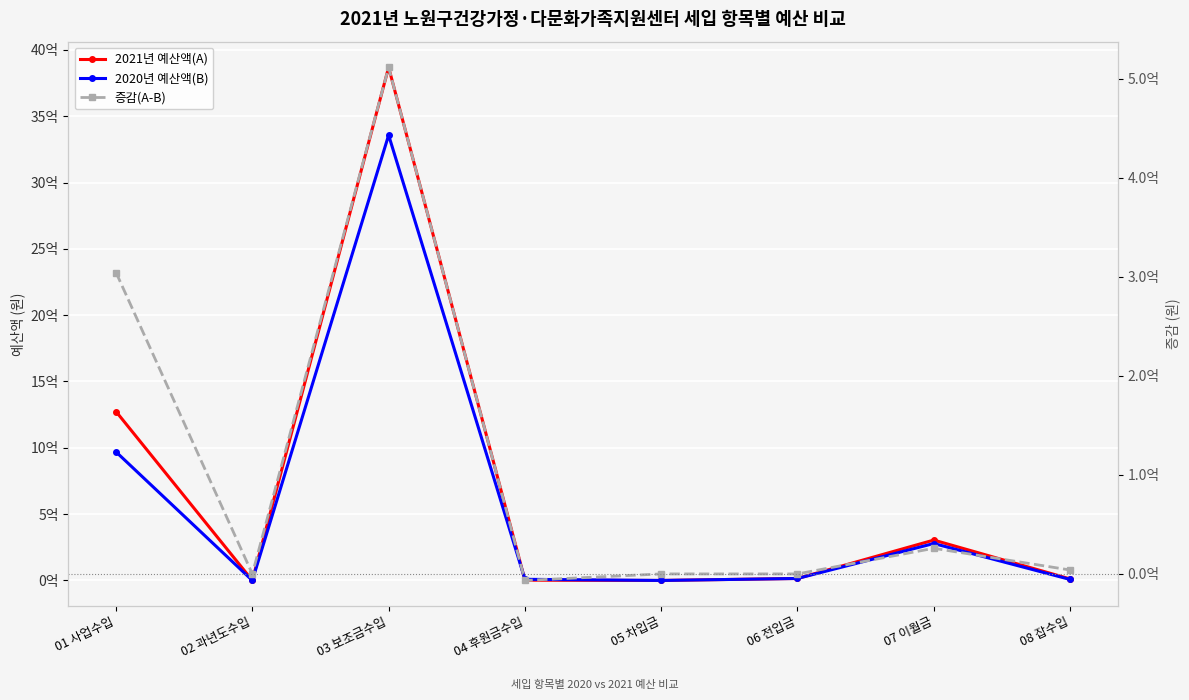

What is the sum of all 증감(A-B) values?

838721506